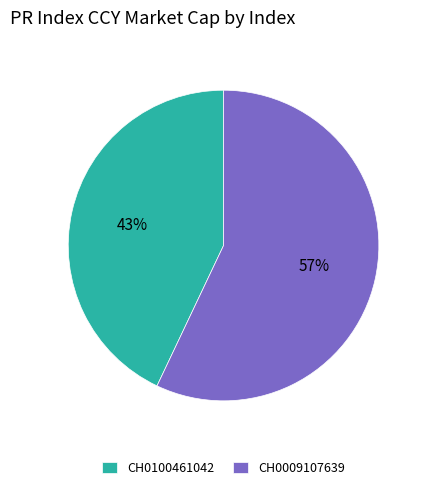

Is it true that CH0100461042 is 58% of the pie?

False